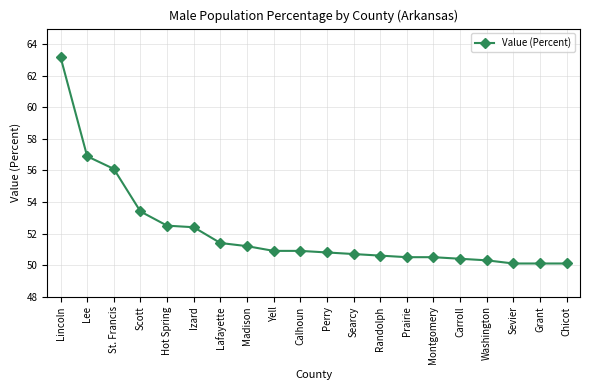

What is the value of the 14th point from the left?

50.5